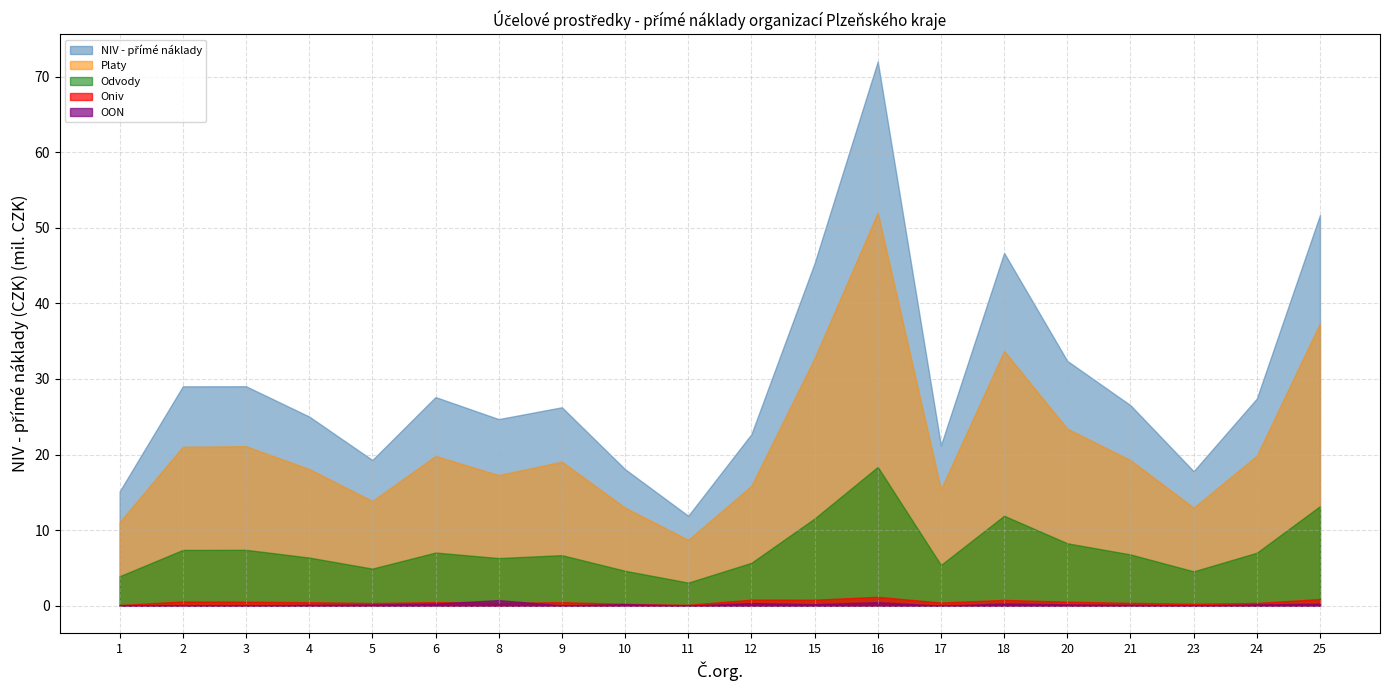

What is the difference between the highest and lowest values at 20?

32.2